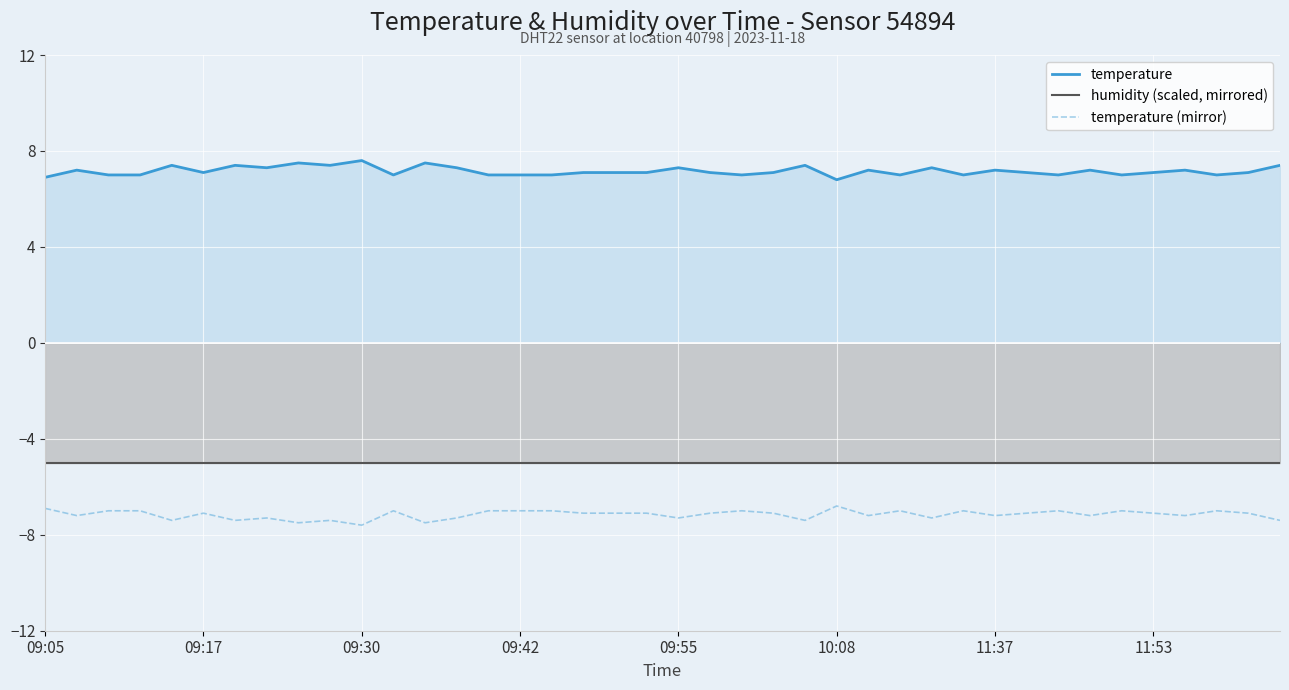

At which label does humidity (scaled, mirrored) reach its peak?

09:05